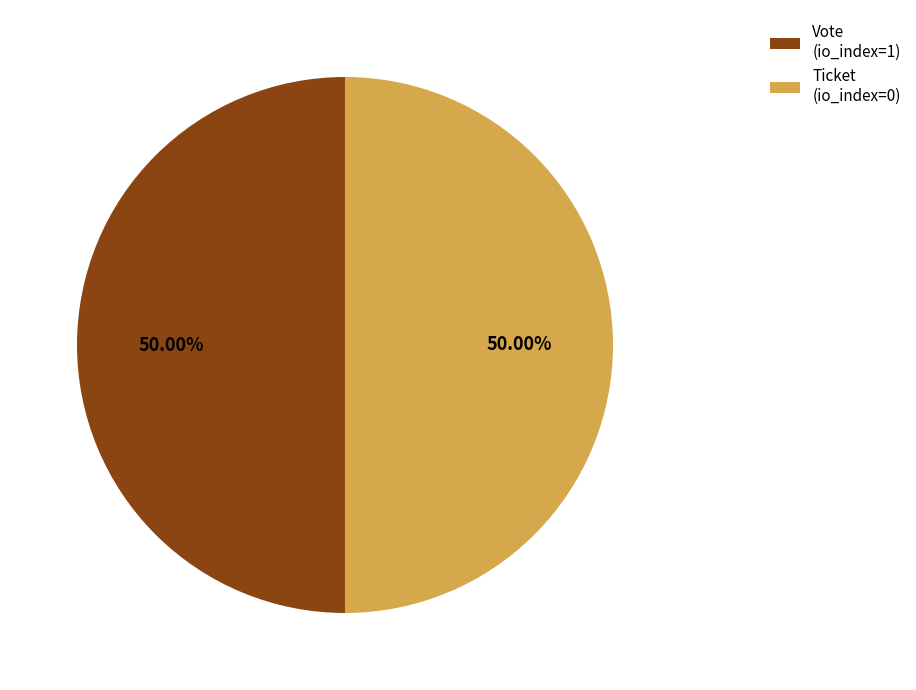

Approximately how many times larger is the value at Ticket (io_index=0) compared to Vote (io_index=1)?

1.0